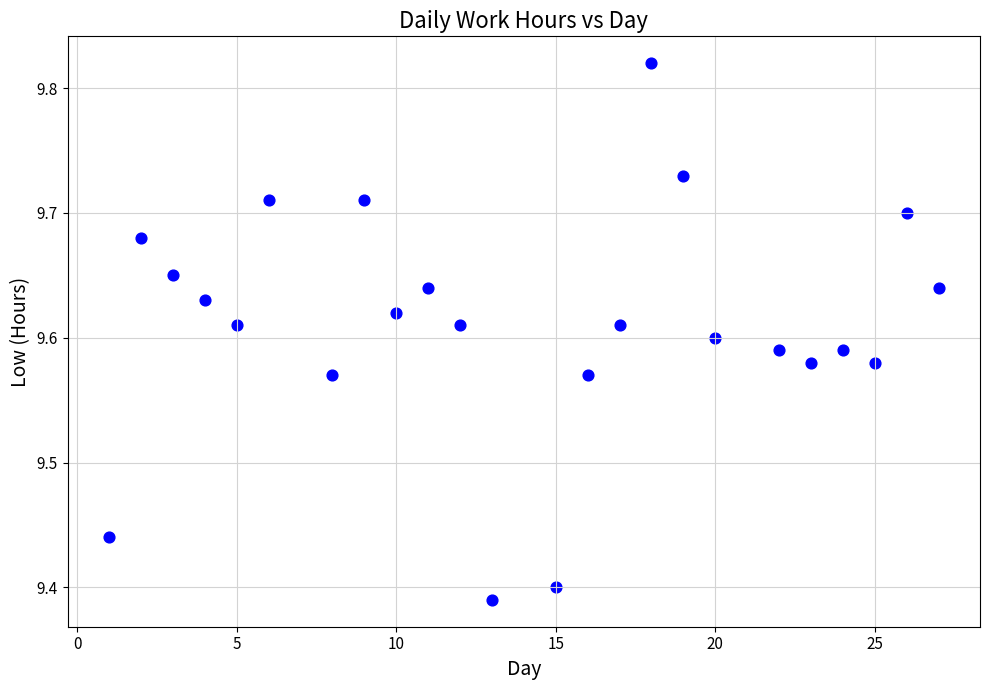

What is the range of Y values (max minus min)?

0.4